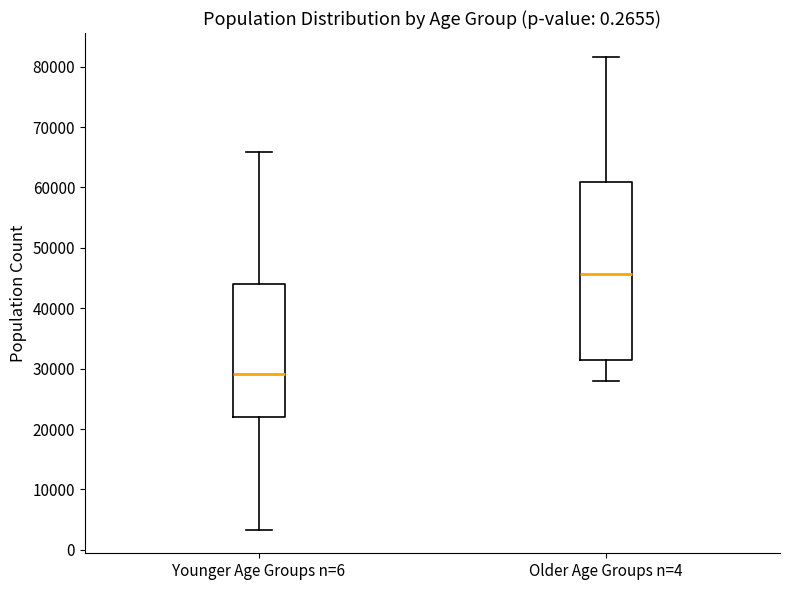

Reading left to right, read every box against the y-axis: the position of its median line, the range the box covers, and the ends of its whiskers. The values are not printed on the chart, so give them approximately, as read against the axis.

Younger Age Groups n=6: median 29000, box 22000 to 44000, whiskers 3000 to 66000
Older Age Groups n=4: median 46000, box 31000 to 61000, whiskers 28000 to 82000